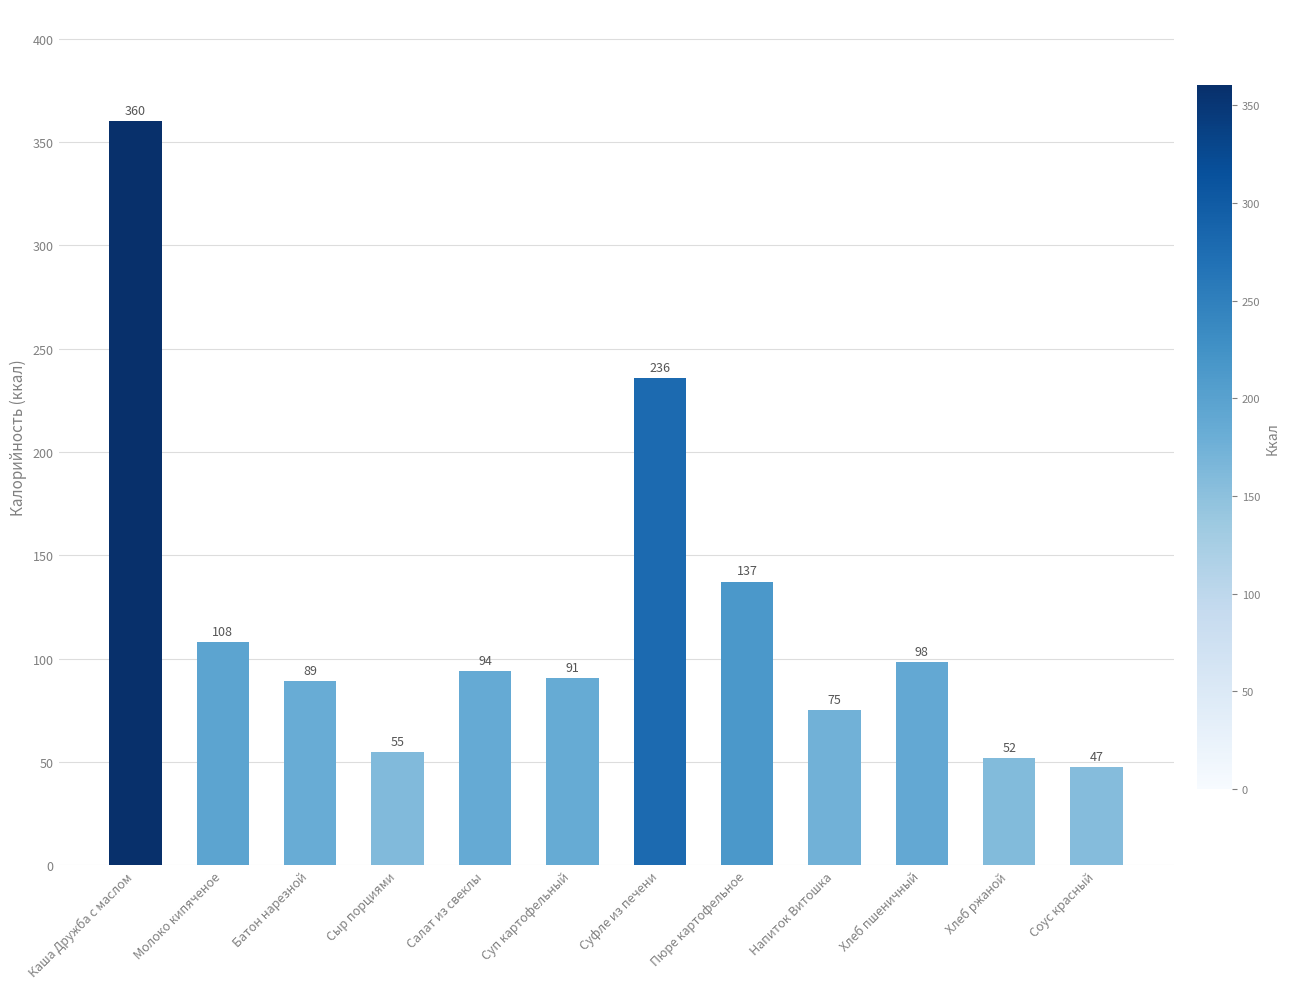

What is the greatest value displayed?

360.2